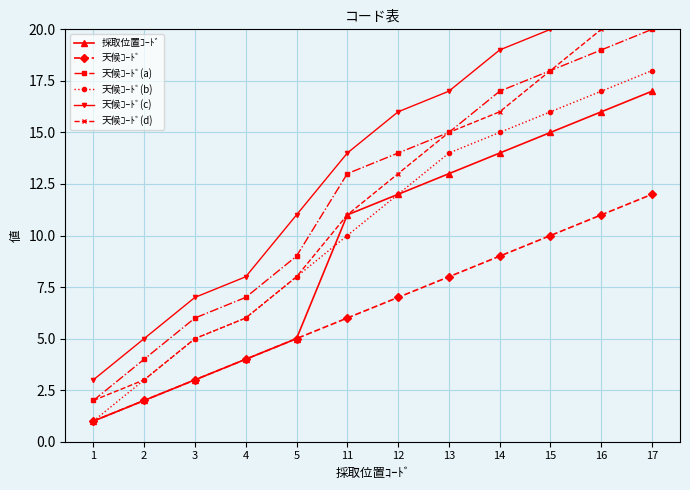

Count the number of data series in this chart.

6